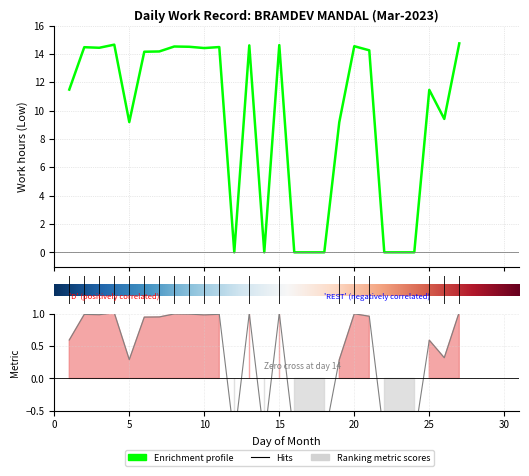

What is the ratio of the value at 6 to the value at 3?

1.0